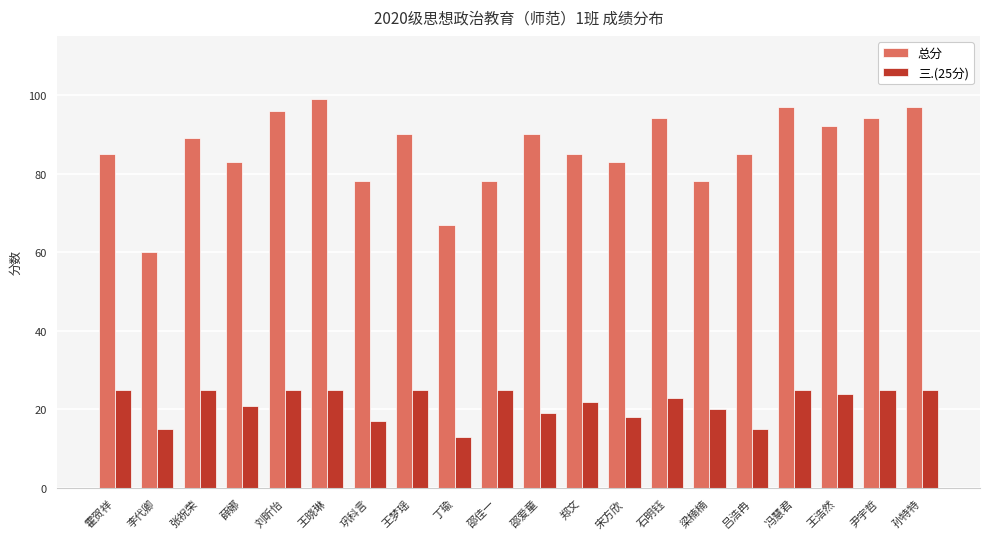

Which series has the widest spread of values?

总分